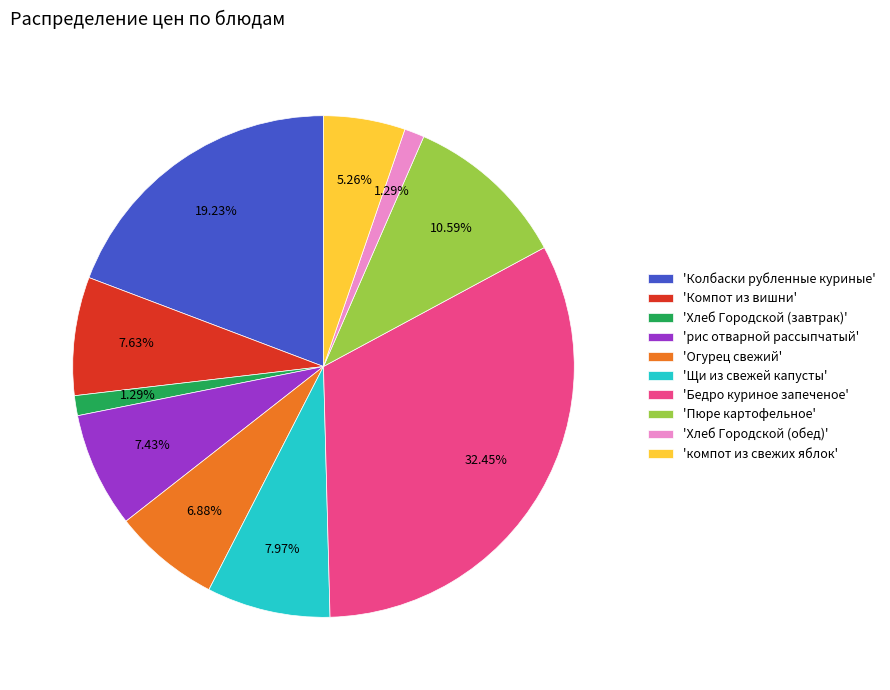

Is there a majority slice in this chart?

No